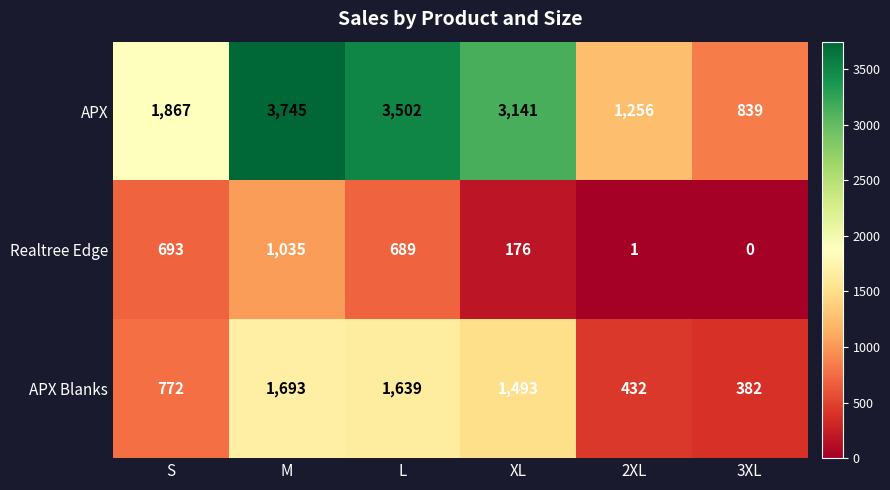

What is the minimum value for APX Blanks?

382